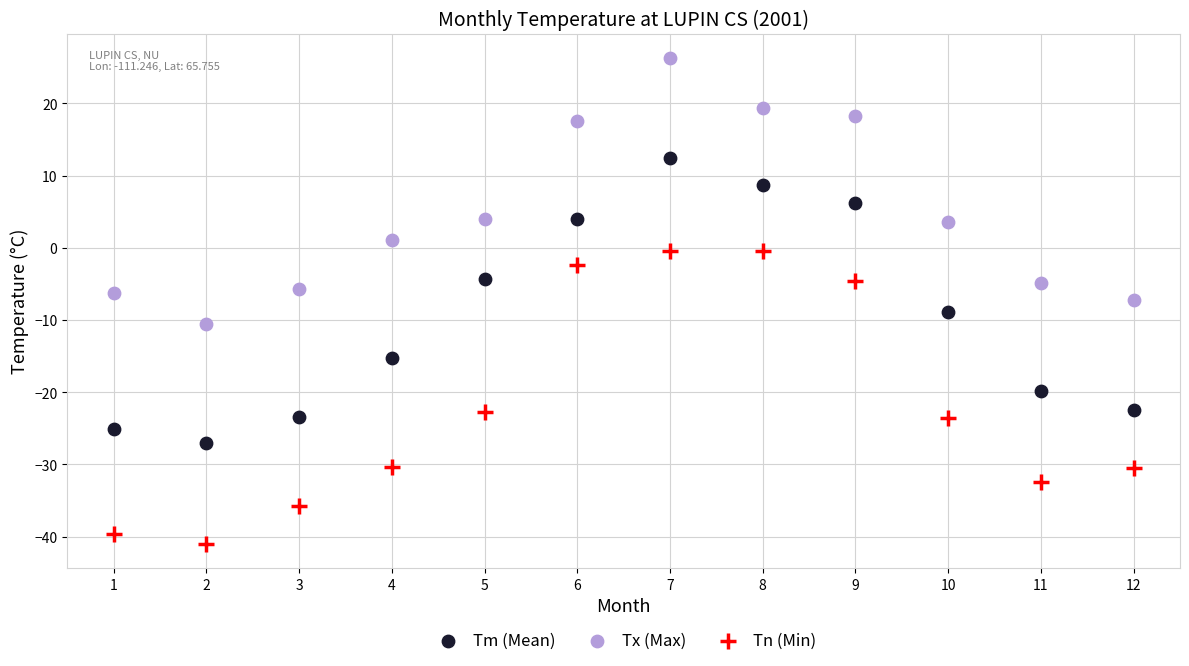

Across all data points, what is the range of X values (max minus min)?

11.0